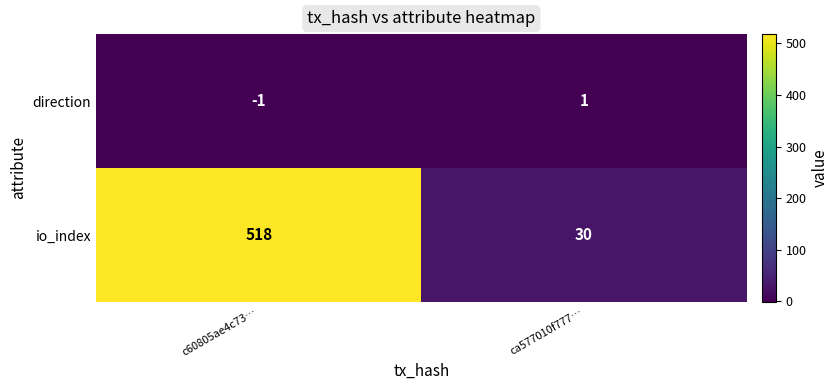

How many values in direction are above zero?

1